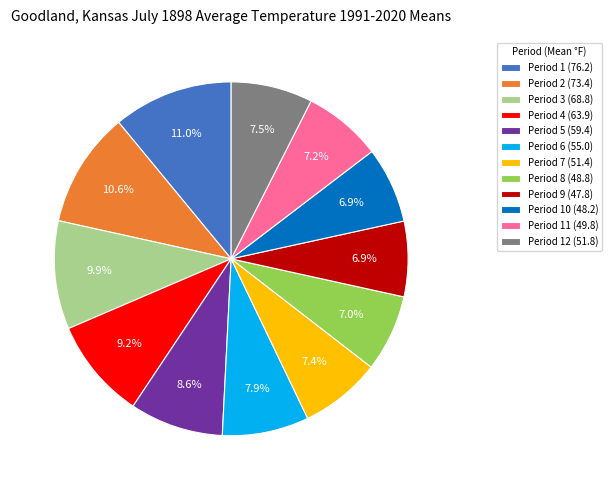

What percentage is the Period 7 (51.4) slice, to the nearest percent?

7%